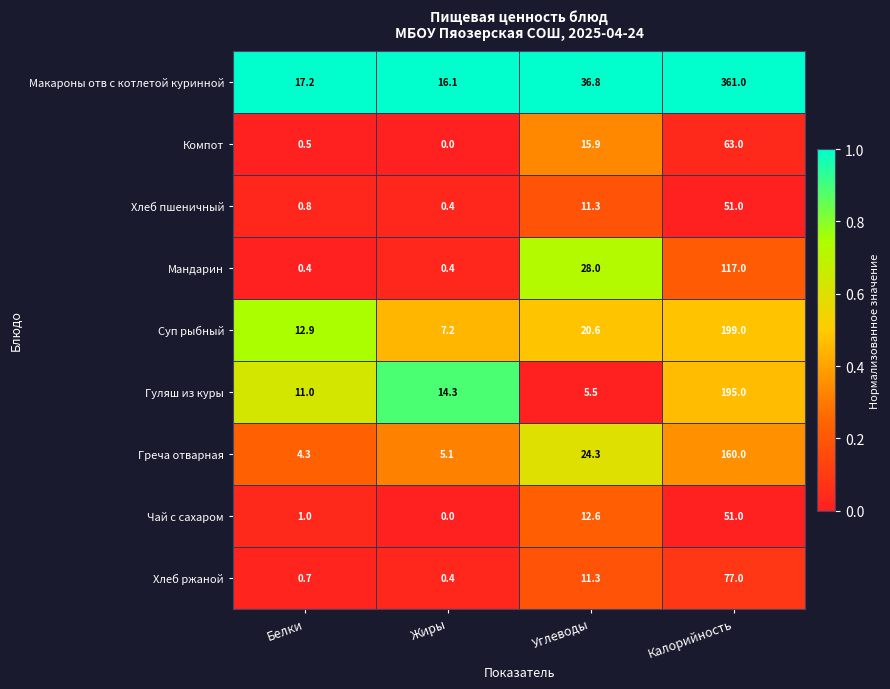

At how many categories does at least one series exceed 0?

4